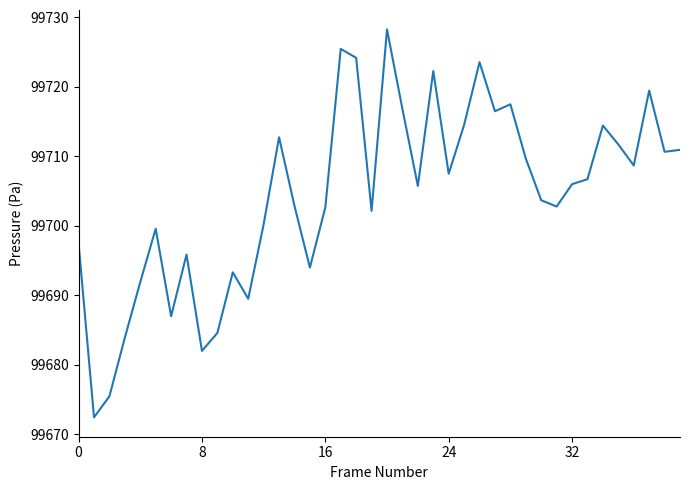

What is the smallest value displayed?

99672.4